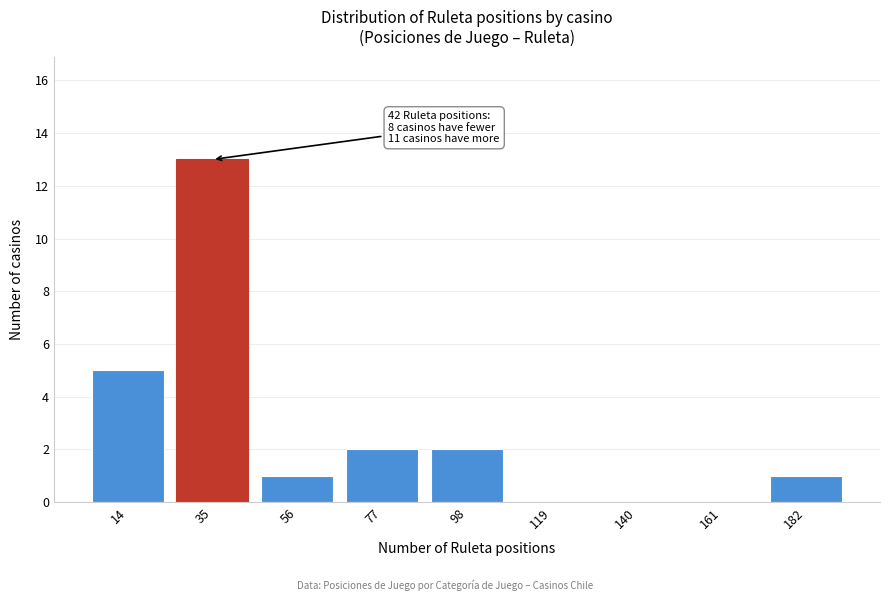

Reading right to left, list all the values displayed in this chart.

182=1	161=0	140=0	119=0	98=2	77=2	56=1	35=13	14=5